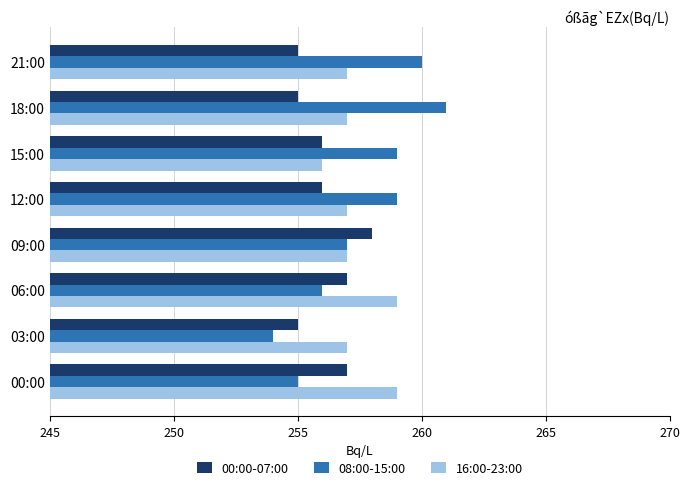

At how many categories does at least one series exceed 254?

8